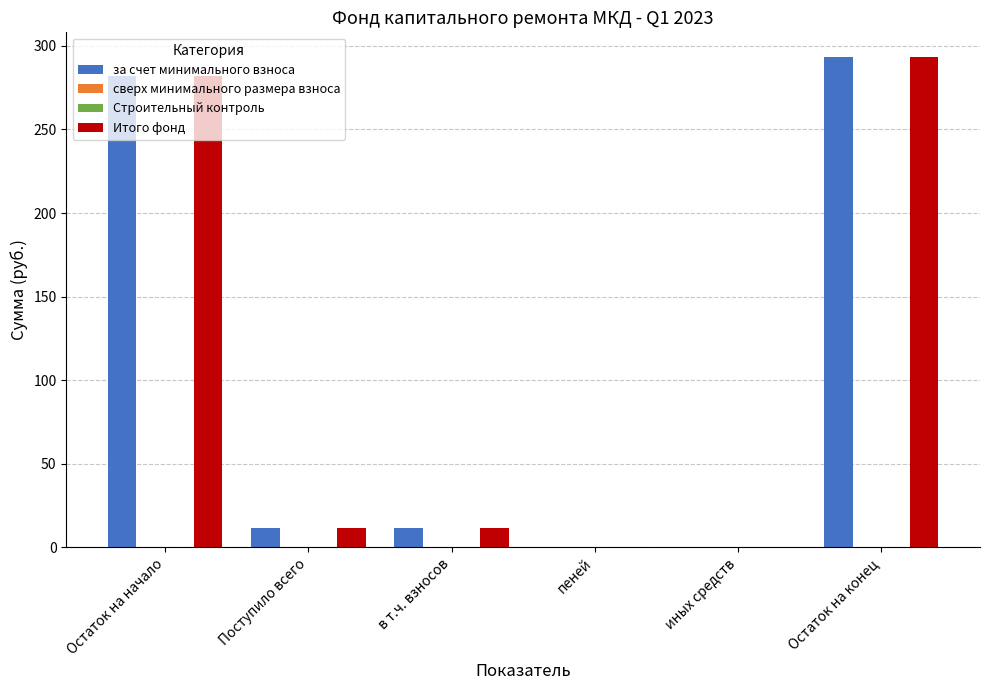

The сверх минимального размера взноса series shows 0.0 at пеней. True or false?

True